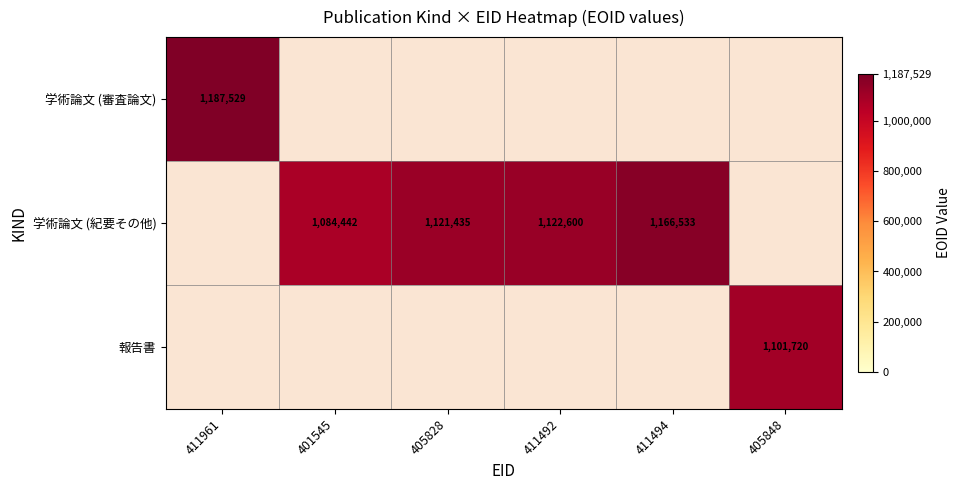

The 学術論文 (紀要その他) series shows 1084442 at 401545. True or false?

True